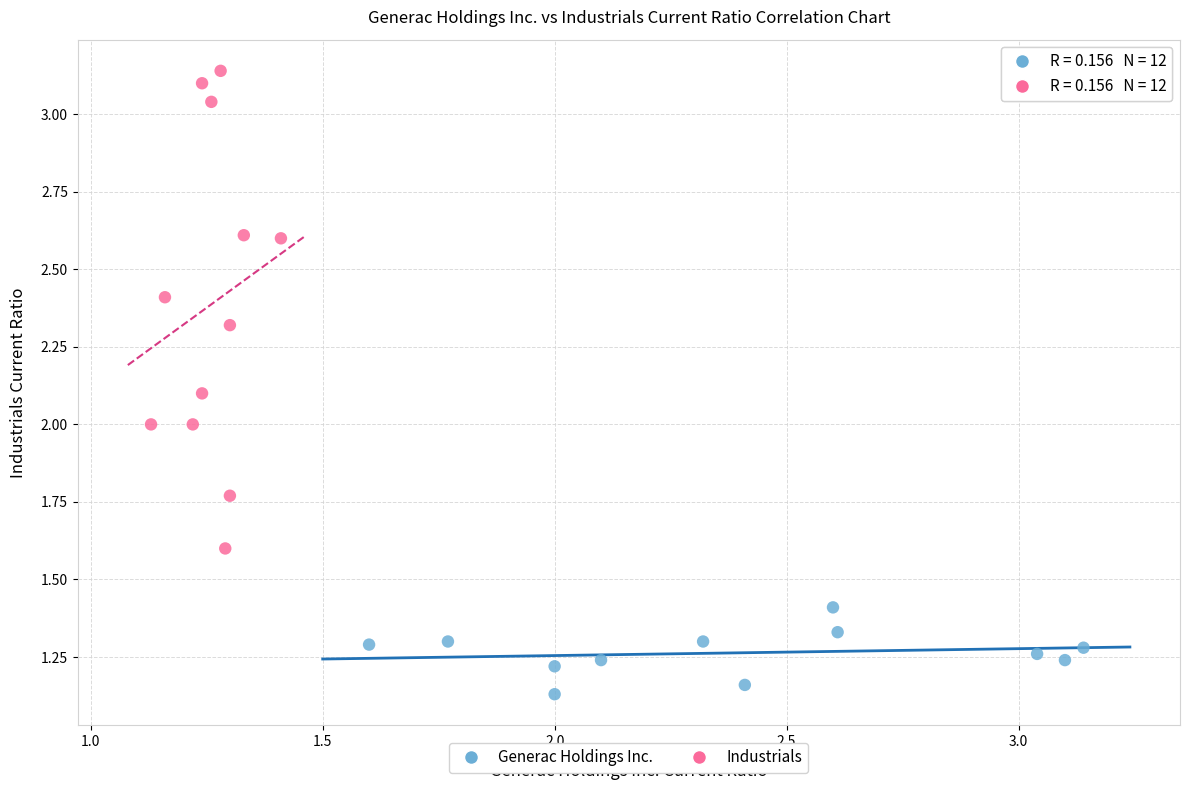

Which series contains the lowest Y value?

Generac Holdings Inc.